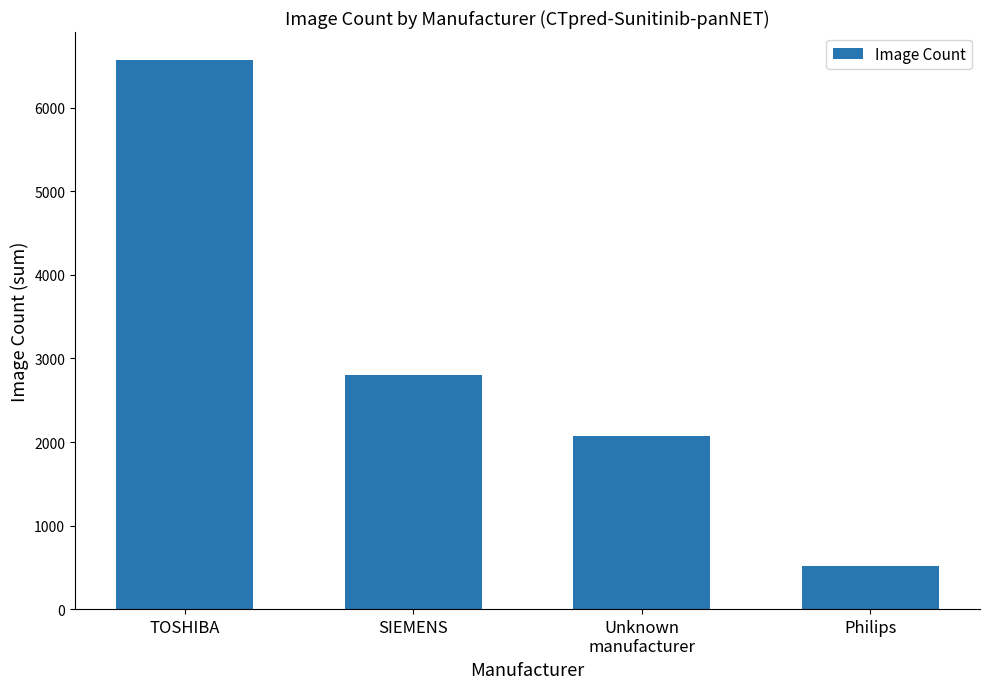

The value at Philips is 511. True or false?

True